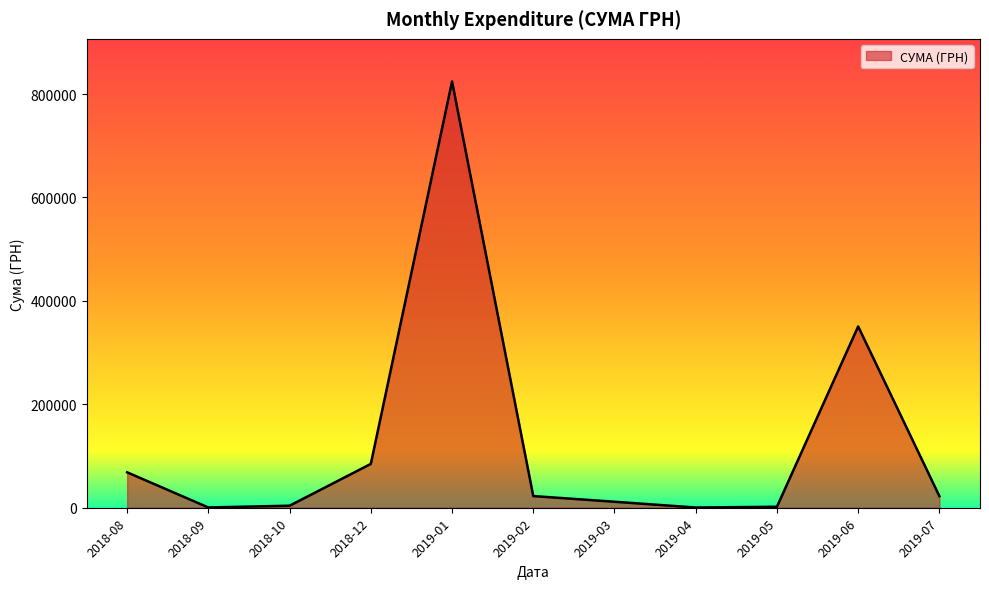

What is the change in value from 2019-02 to 2019-06?

+327991.6